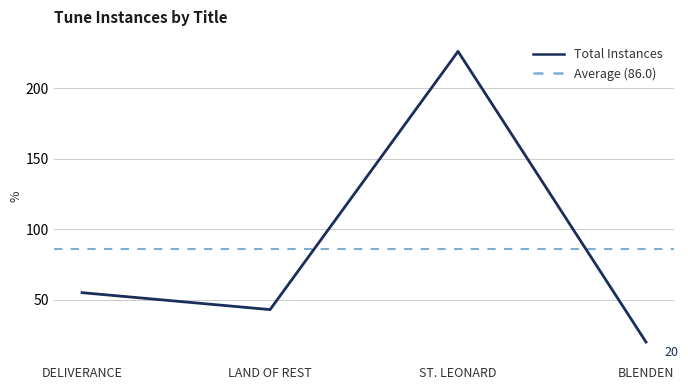

How many interior local peaks (higher than both neighbors) does the data have?

1